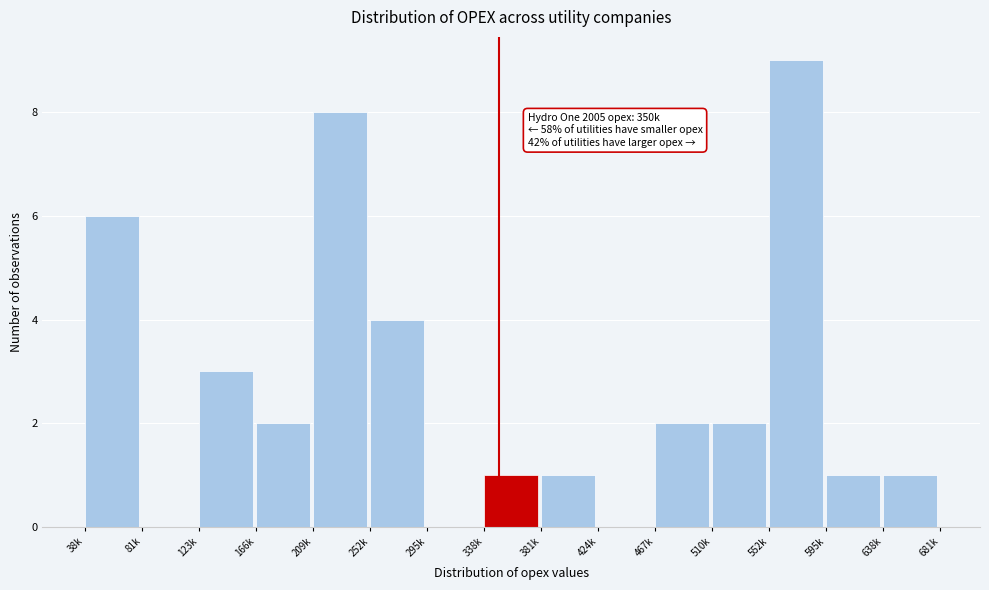

Reading left to right, list all the values displayed in this chart.

38k=6	81k=0	123k=3	166k=2	209k=8	252k=4	295k=0	338k=1	381k=1	424k=0	467k=2	510k=2	552k=9	595k=1	638k=1